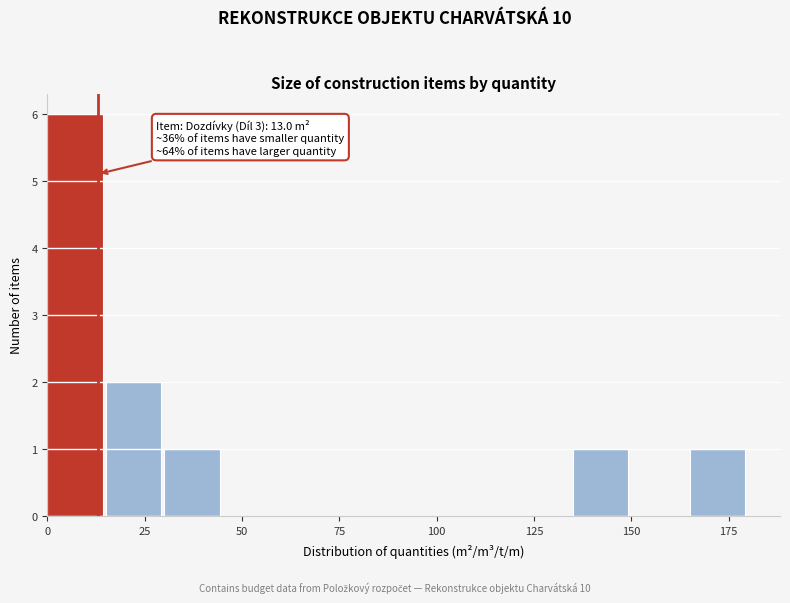

Around what value on the x-axis is the tallest bar? Give the approximate position of its centre, as read against the axis.

5